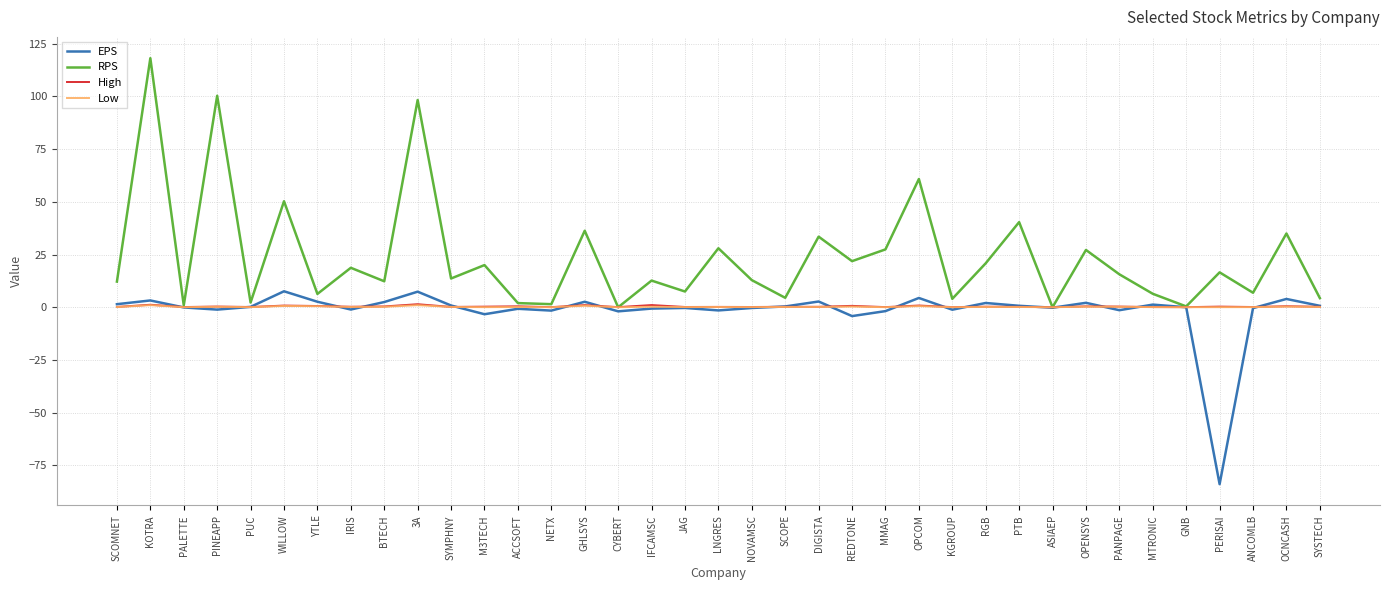

What are all the series names shown in the legend?

EPS, RPS, High, Low